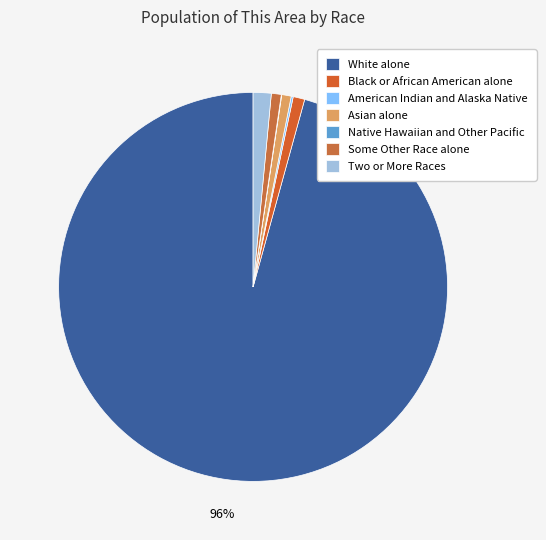

Is Two or More Races the majority of the pie?

No